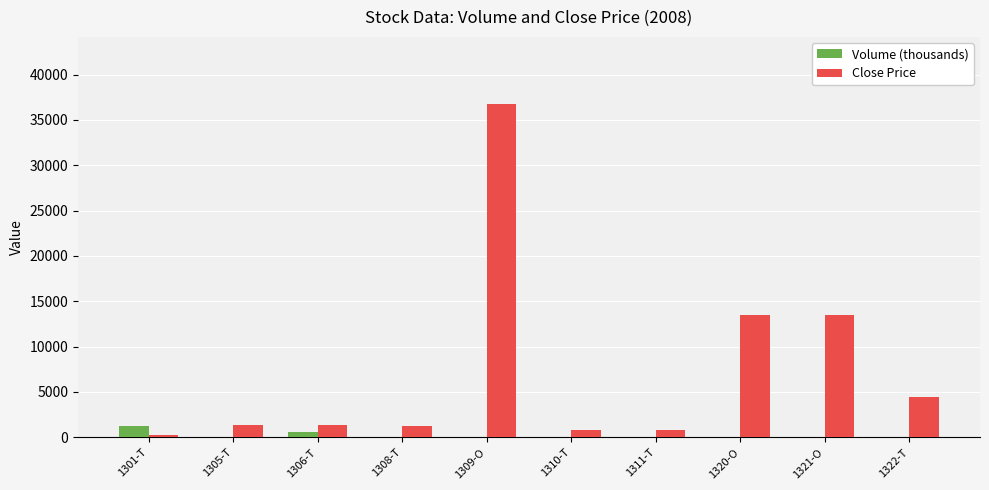

Which series has the largest total across all categories?

Close Price